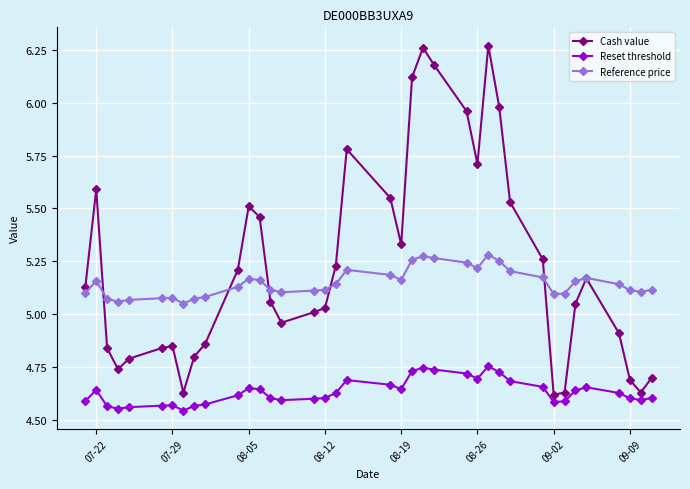

Which series has the largest total across all categories?

Cash value